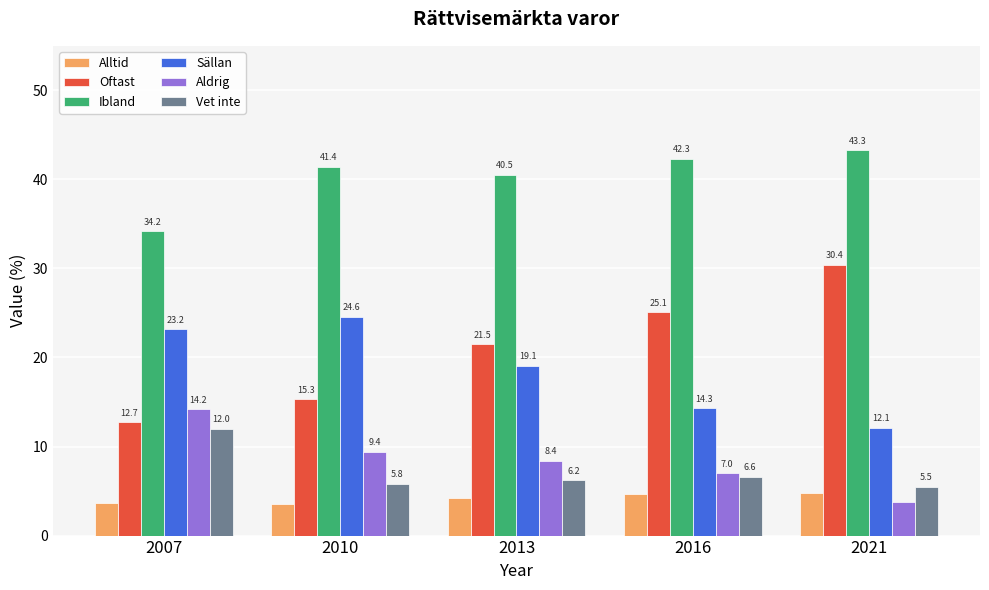

What is the minimum value for Alltid?

3.5